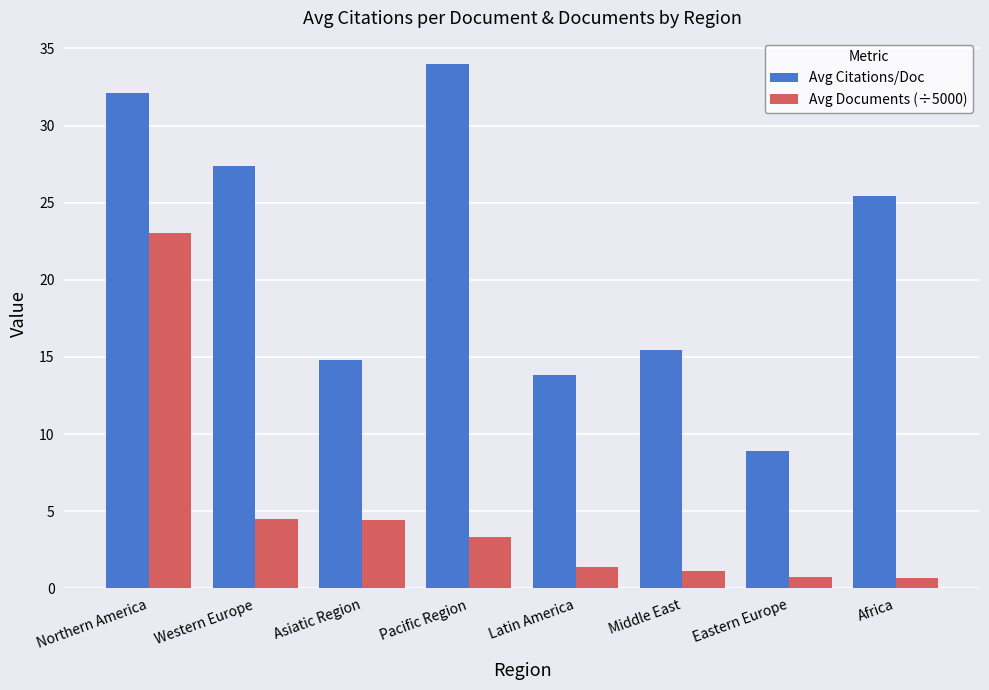

The value of Avg Citations/Doc at Pacific Region is 50.8. True or false?

False